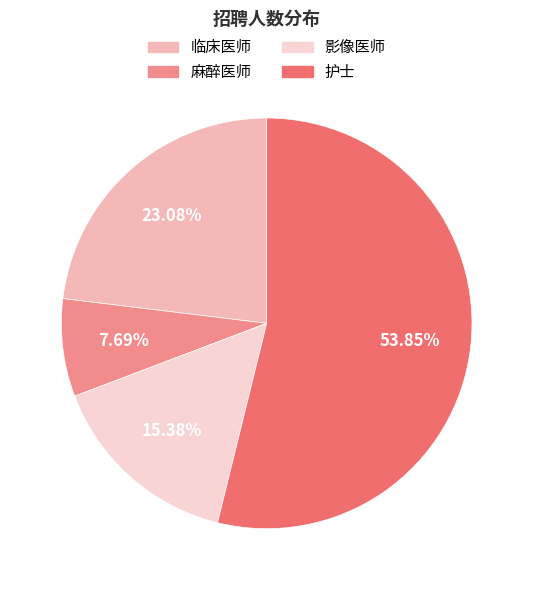

To the nearest percent, what portion does 临床医师 represent?

23%